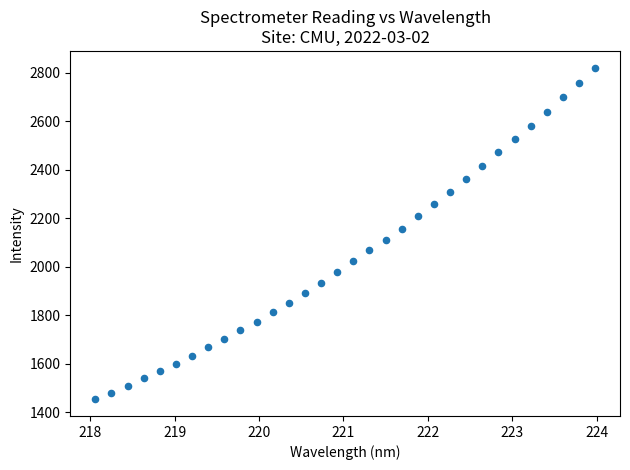

What is the range of X values (max minus min)?

5.9